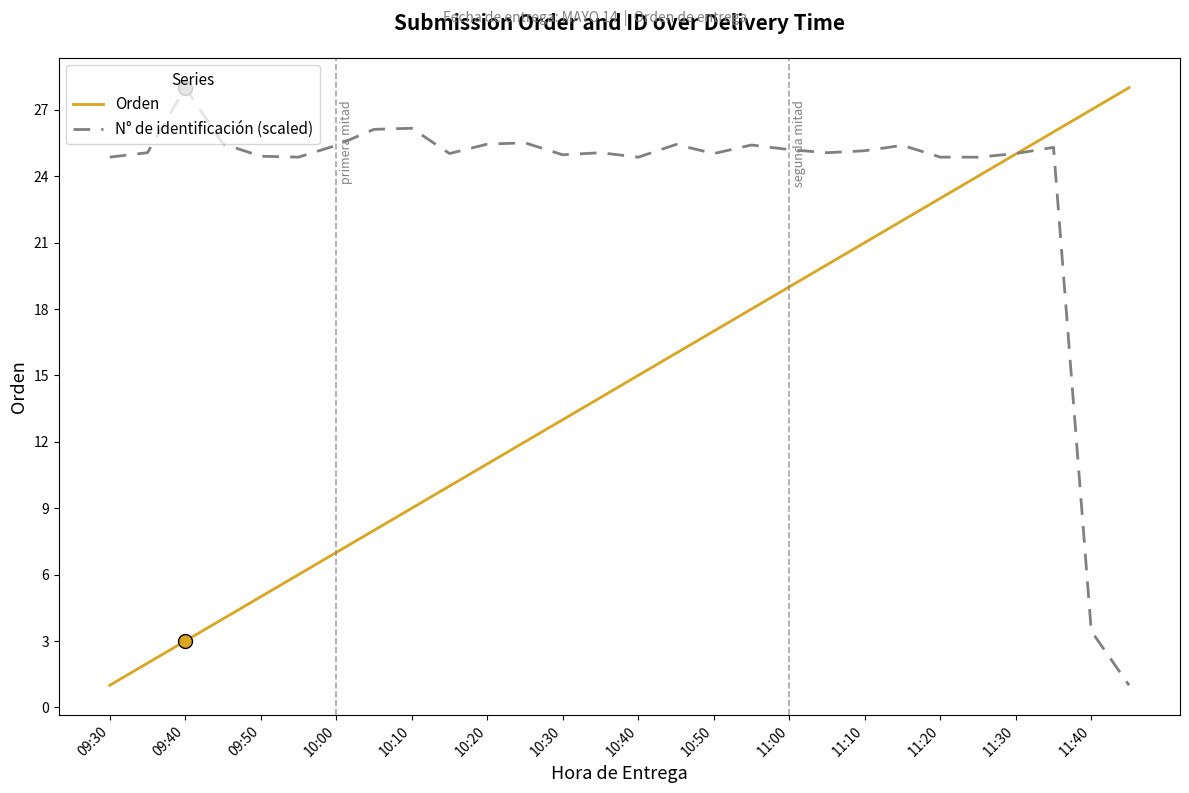

What is the lowest value of the Orden series?

1.0